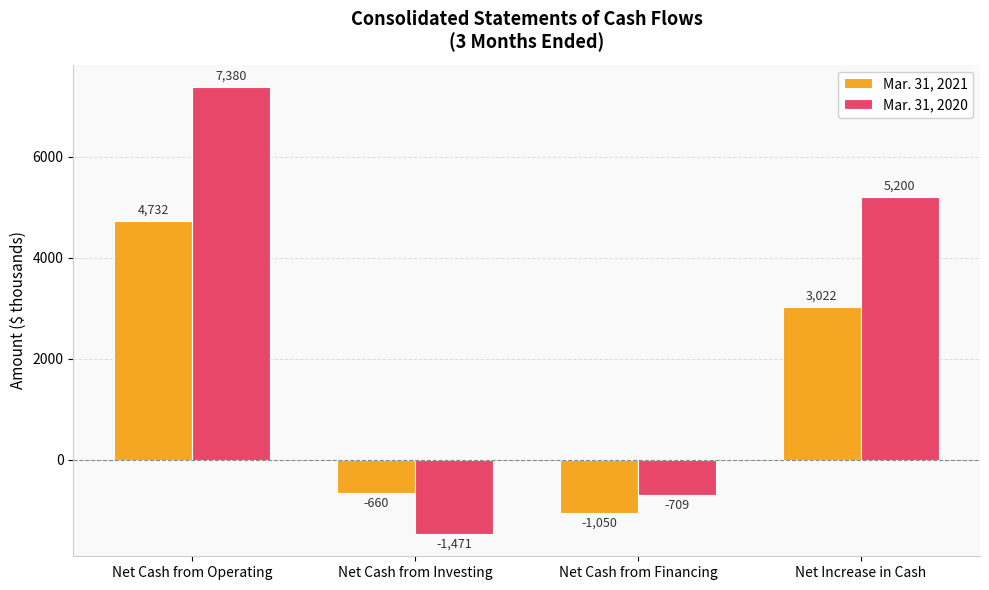

How many values in Mar. 31, 2021 are below zero?

2